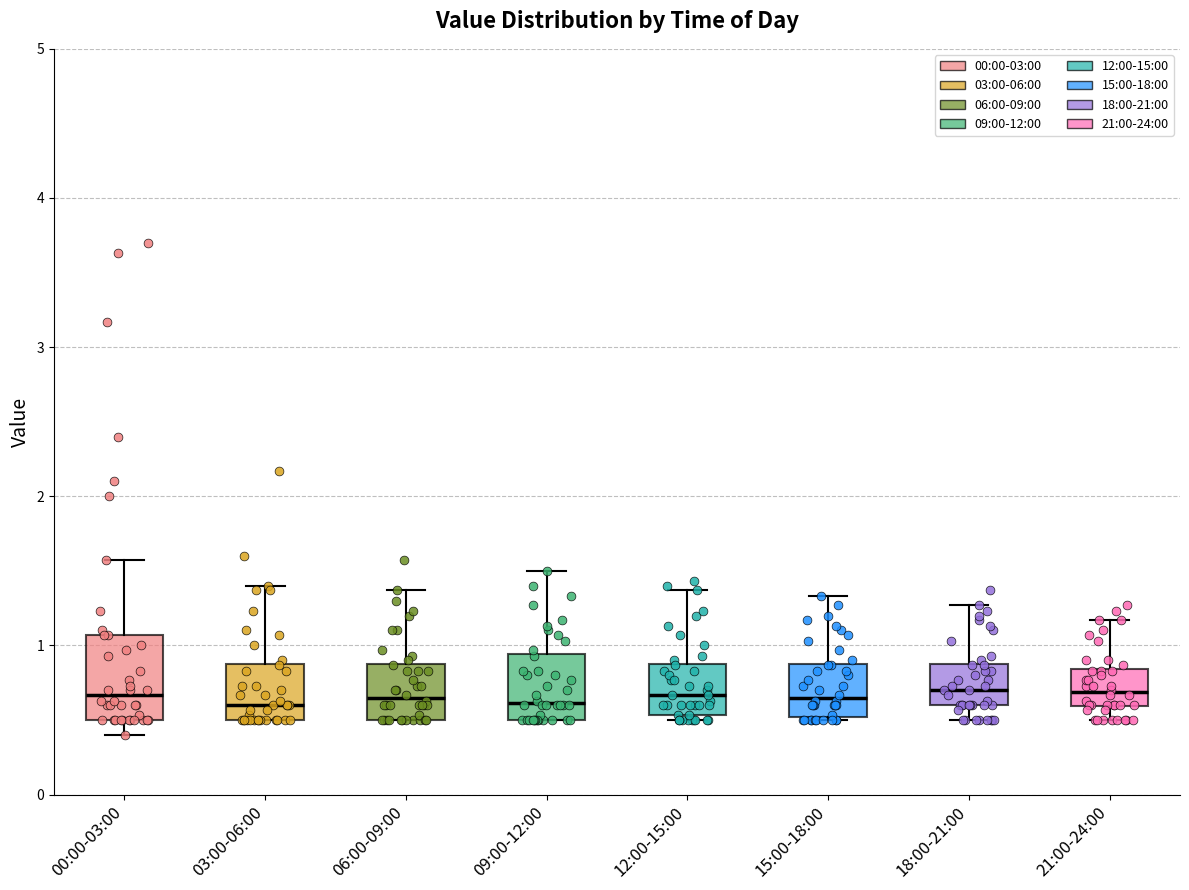

Reading left to right, read every box against the y-axis: the position of its median line, the range the box covers, and the ends of its whiskers. The values are not printed on the chart, so give them approximately, as read against the axis.

00:00-03:00: median 0.7, box 0.5 to 1.1, whiskers 0.4 to 1.6
03:00-06:00: median 0.6, box 0.5 to 0.9, whiskers 0.5 to 1.4
06:00-09:00: median 0.7, box 0.5 to 0.9, whiskers 0.5 to 1.4
09:00-12:00: median 0.6, box 0.5 to 0.9, whiskers 0.5 to 1.5
12:00-15:00: median 0.7, box 0.5 to 0.9, whiskers 0.5 (just below the box's lower edge) to 1.4
15:00-18:00: median 0.7, box 0.5 to 0.9, whiskers 0.5 to 1.3
18:00-21:00: median 0.7, box 0.6 to 0.9, whiskers 0.5 to 1.3
21:00-24:00: median 0.7, box 0.6 to 0.8, whiskers 0.5 to 1.2